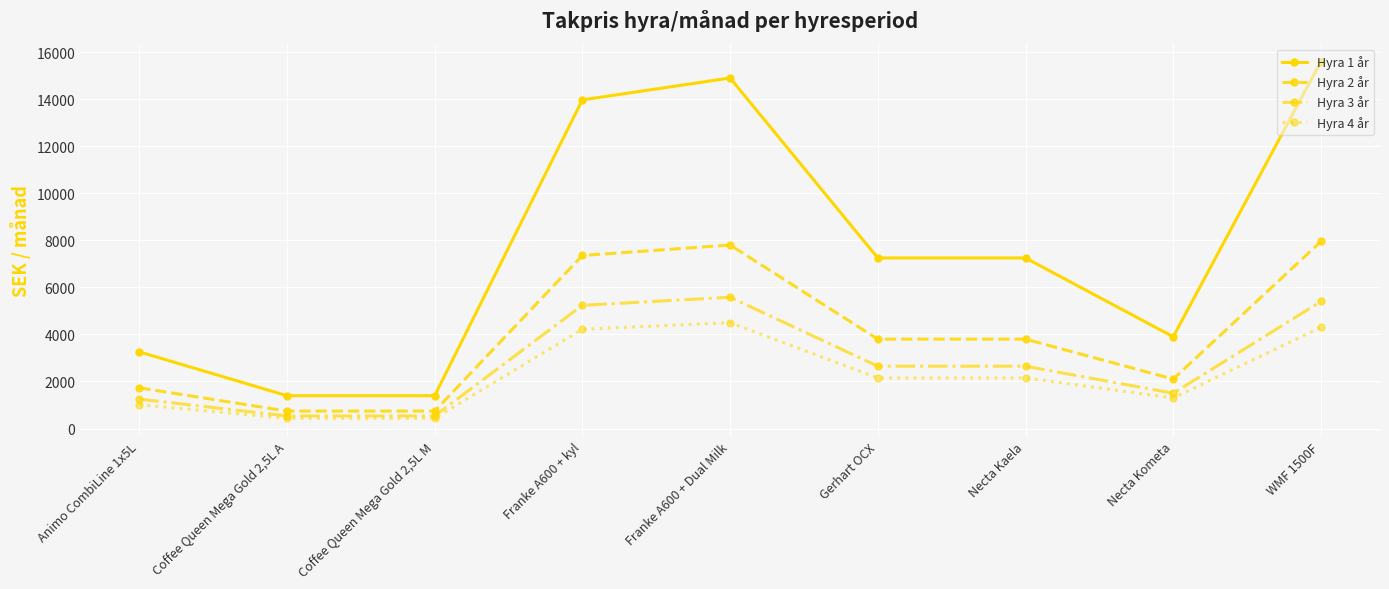

What is the highest value of the Hyra 2 år series?

7950